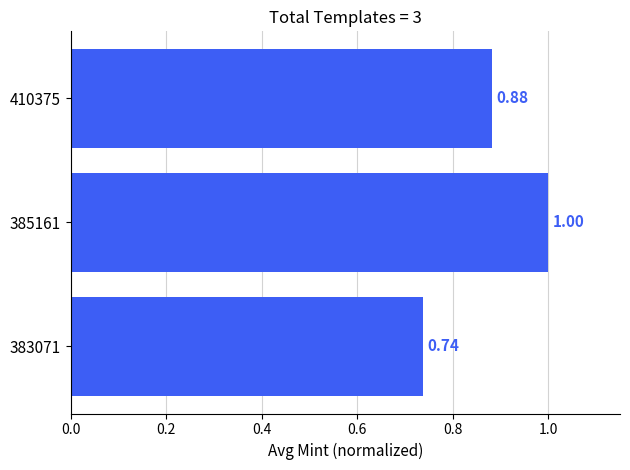

What is the change in value from 383071 to 410375?

+0.1